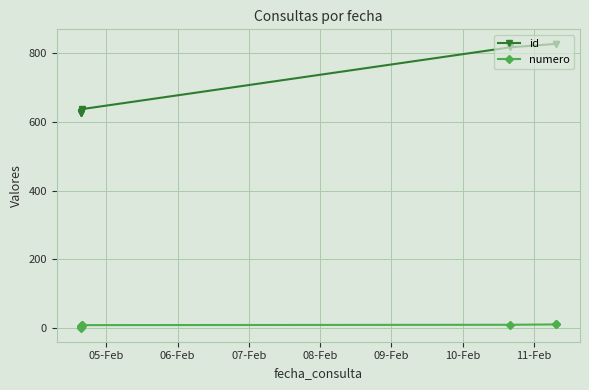

At how many categories does at least one series exceed 264?

11